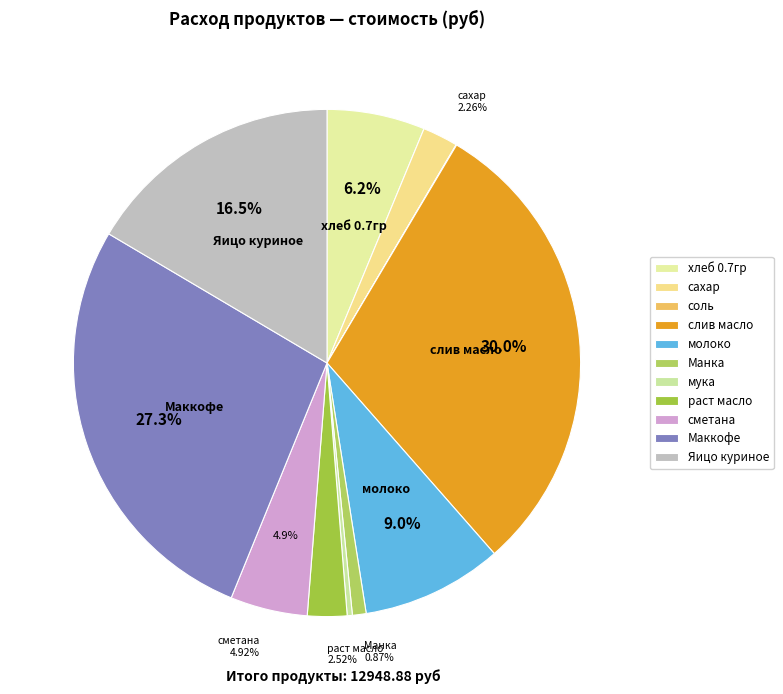

How many slices are in this pie chart?

11